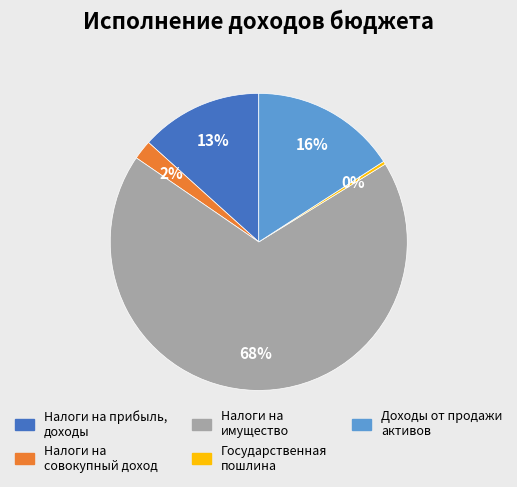

Between Доходы от продажи активов and Налоги на совокупный доход, which is larger?

Доходы от продажи активов